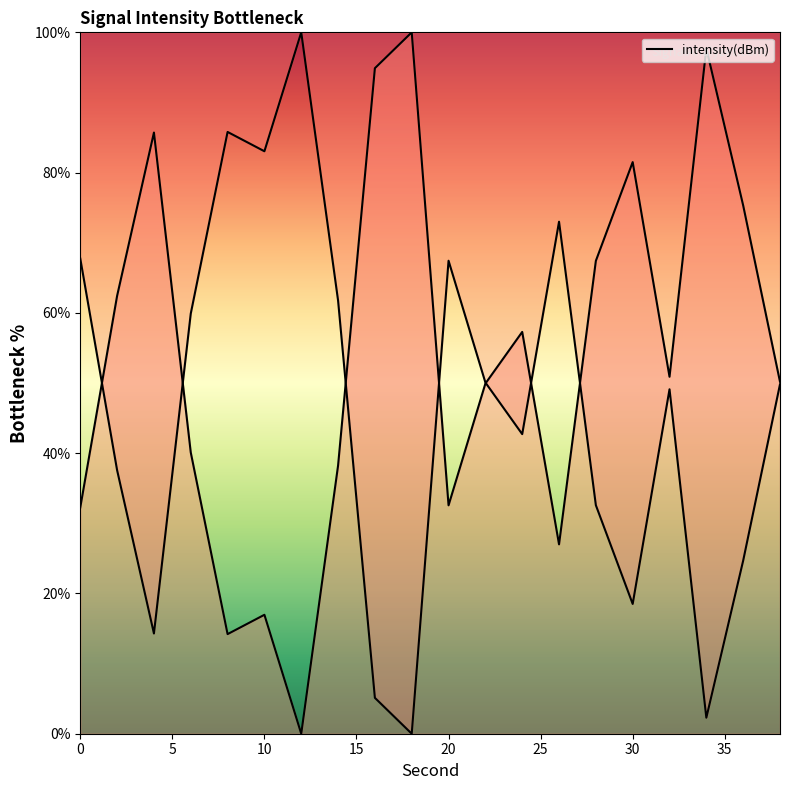

How many lines are shown in the chart?

1